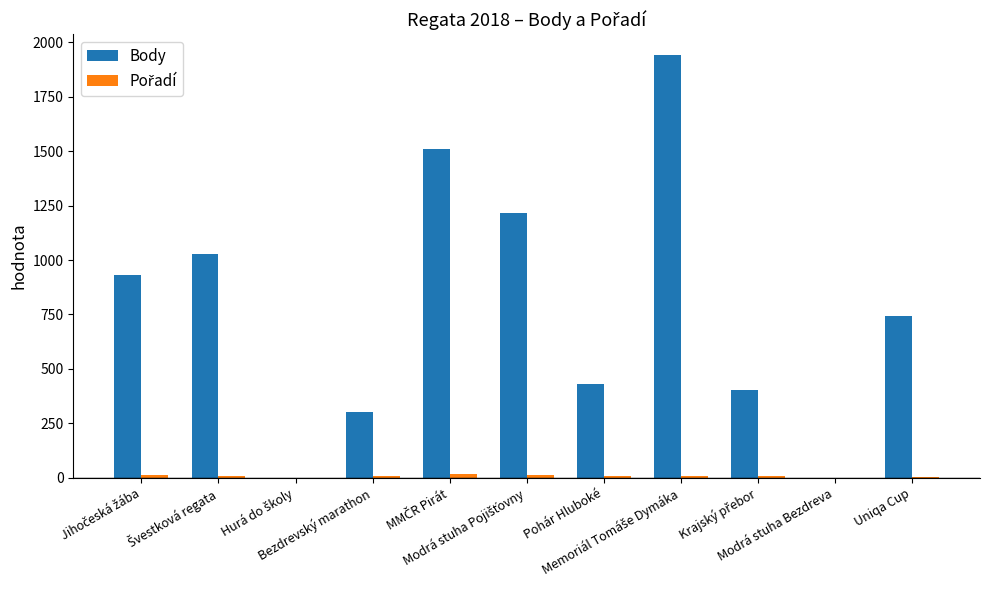

What is the maximum value shown in the chart?

1940